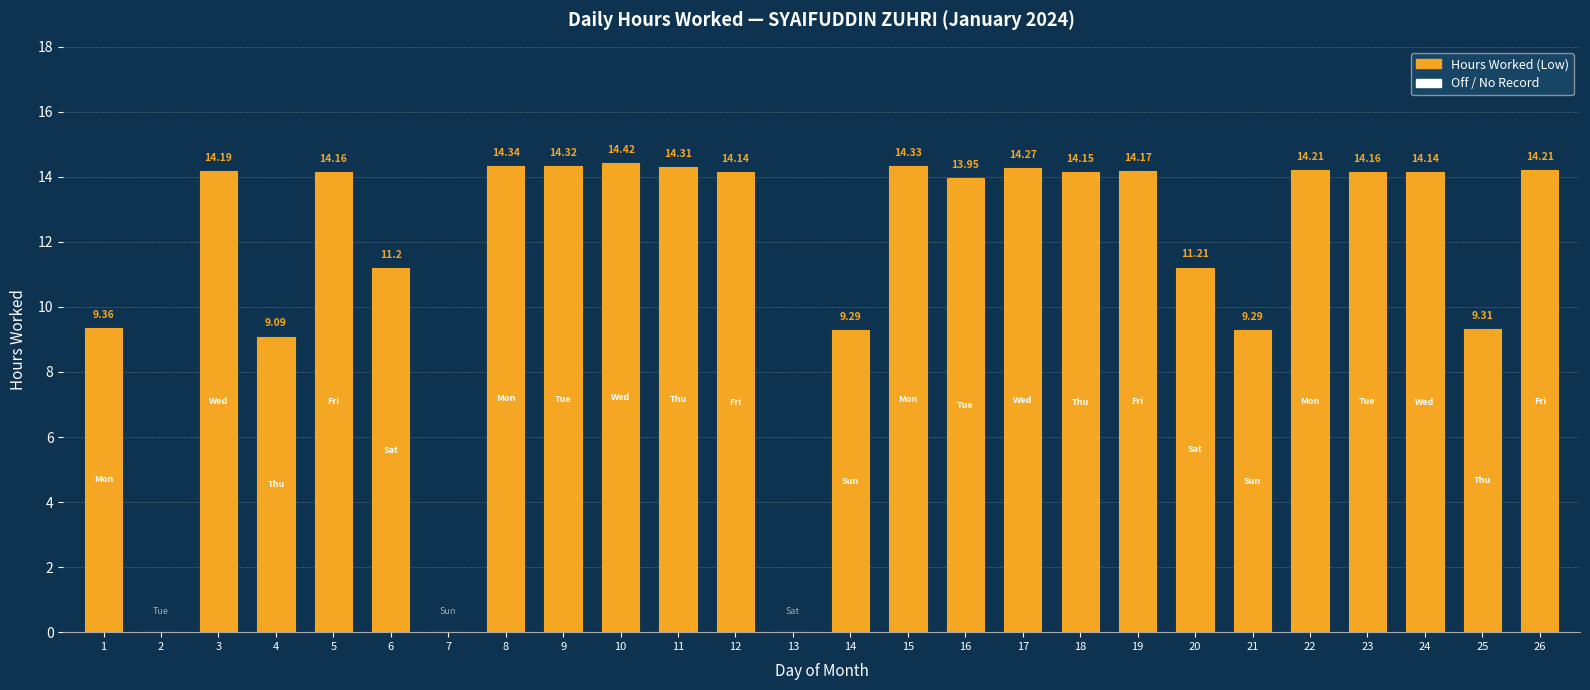

Is it true that the value at 19 is 7.0?

False